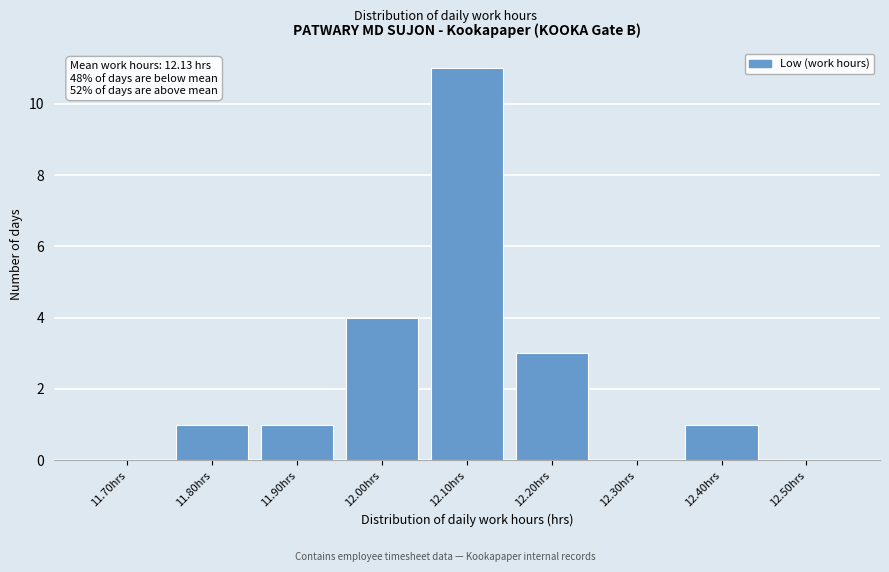

Reading left to right, list all the values displayed in this chart.

11.70hrs=0	11.80hrs=1	11.90hrs=1	12.00hrs=4	12.10hrs=11	12.20hrs=3	12.30hrs=0	12.40hrs=1	12.50hrs=0